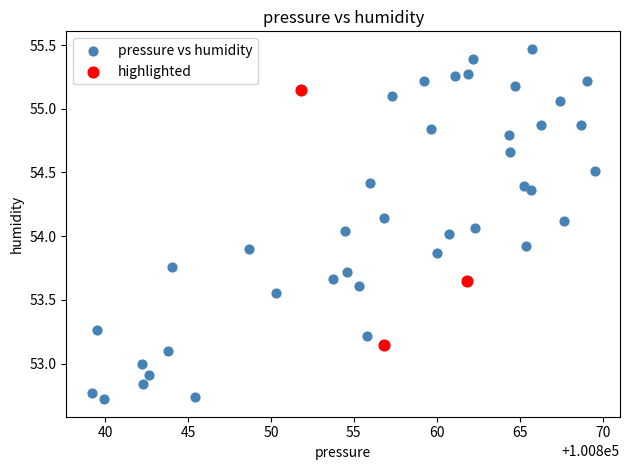

Which series has the largest Y range (max minus min)?

pressure vs humidity